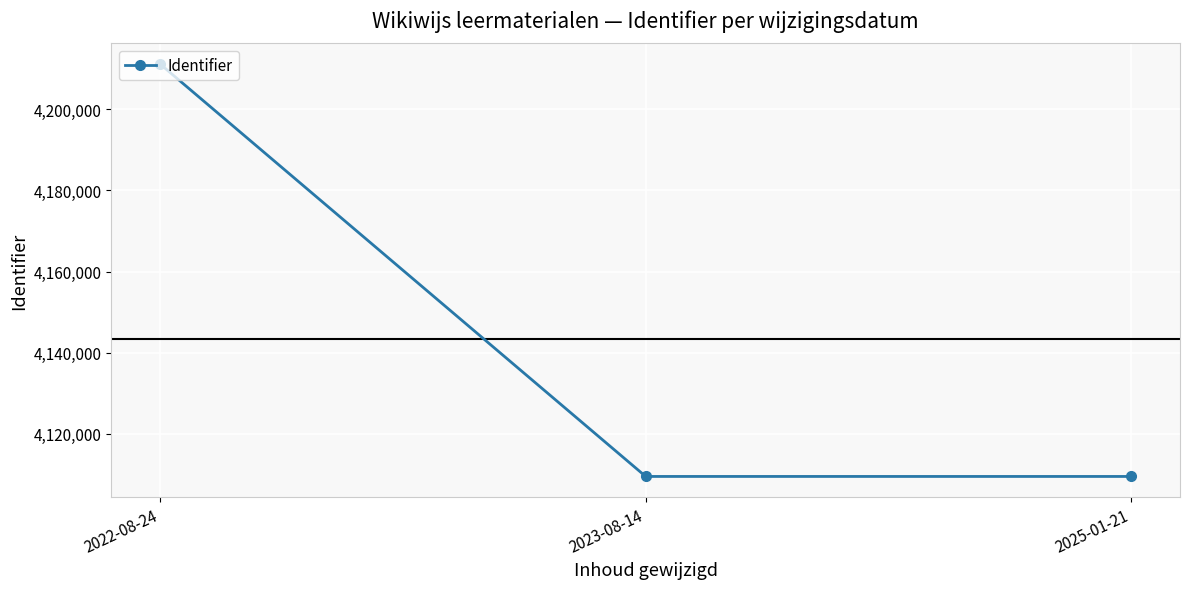

The value at 2023-08-14 is 7220893. True or false?

False